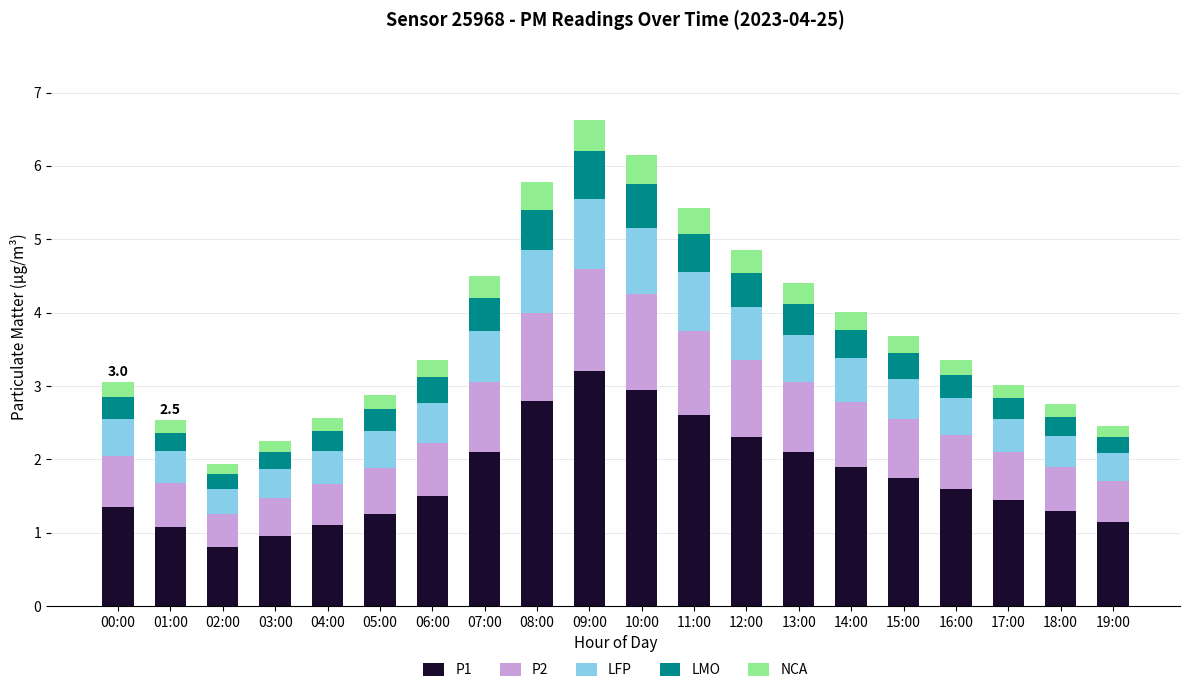

Is it true that P1 equals 1.3 at 02:00?

False